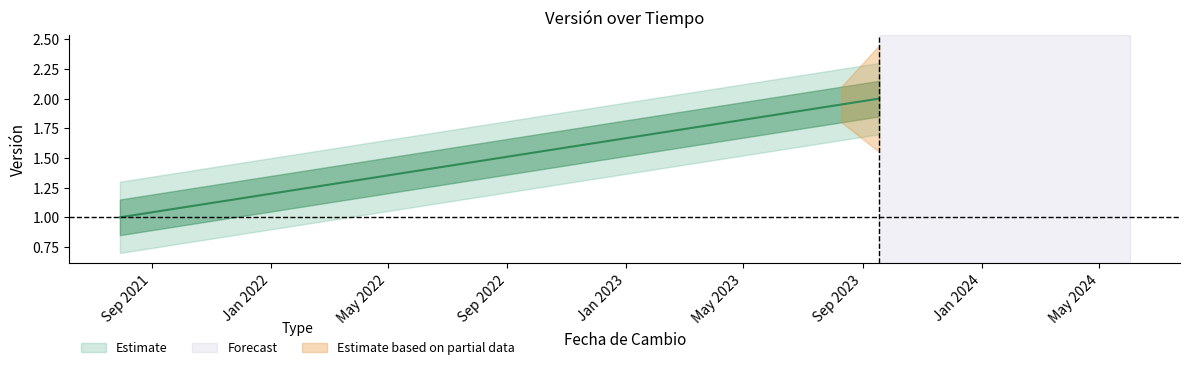

At which label is the value closest to 1?

2021-07-30